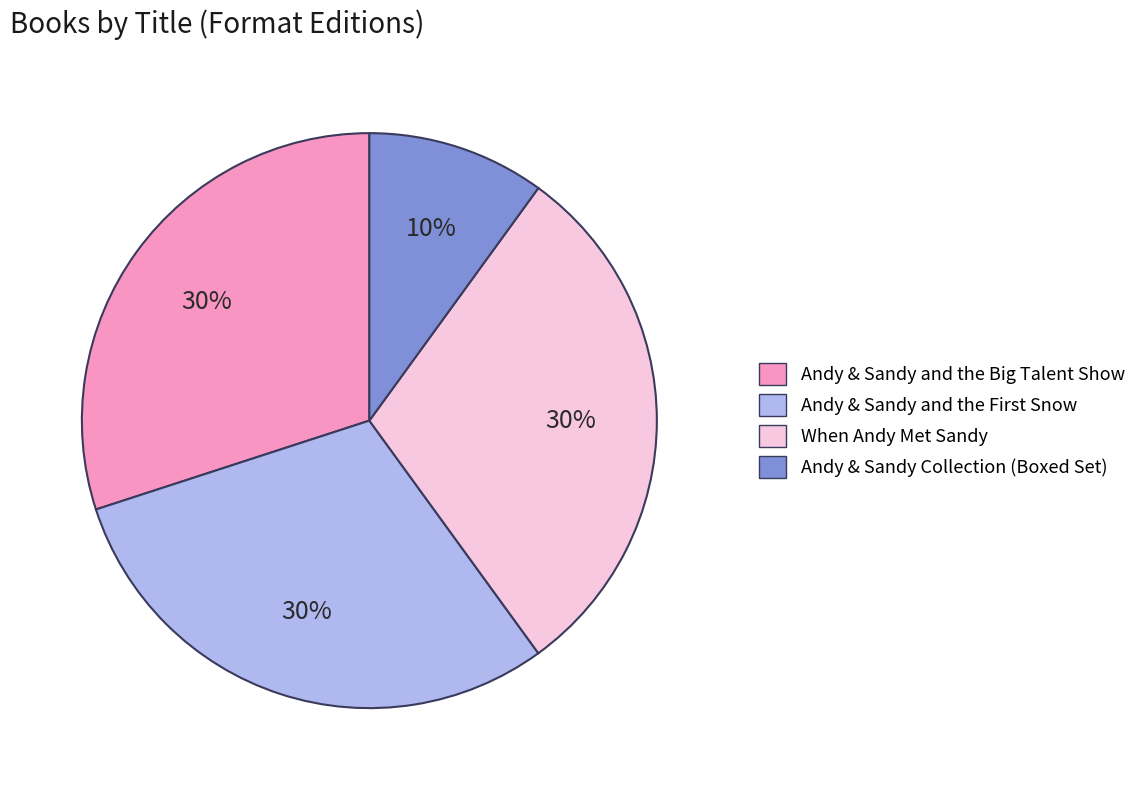

To the nearest percent, what percentage of the pie is When Andy Met Sandy?

30%